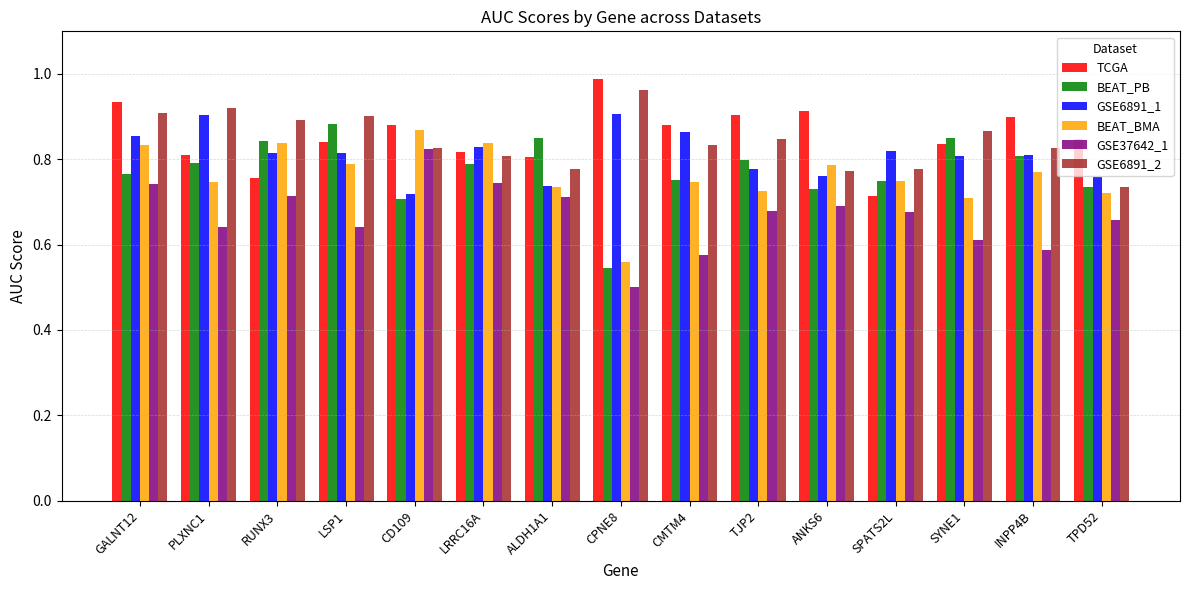

Which series has the widest spread of values?

BEAT_PB